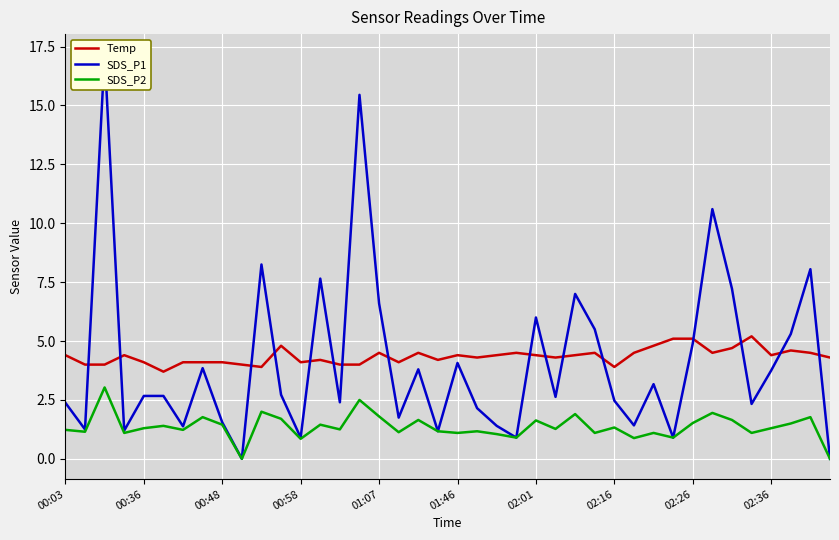

In Temp, how many points are higher than both neighbors (excluding endpoints)?

10